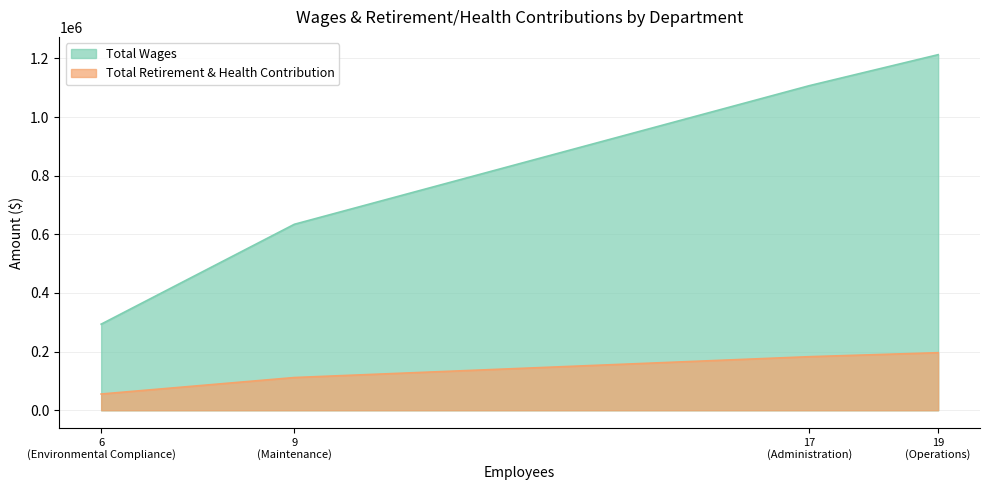

What is the greatest value displayed?

1212719